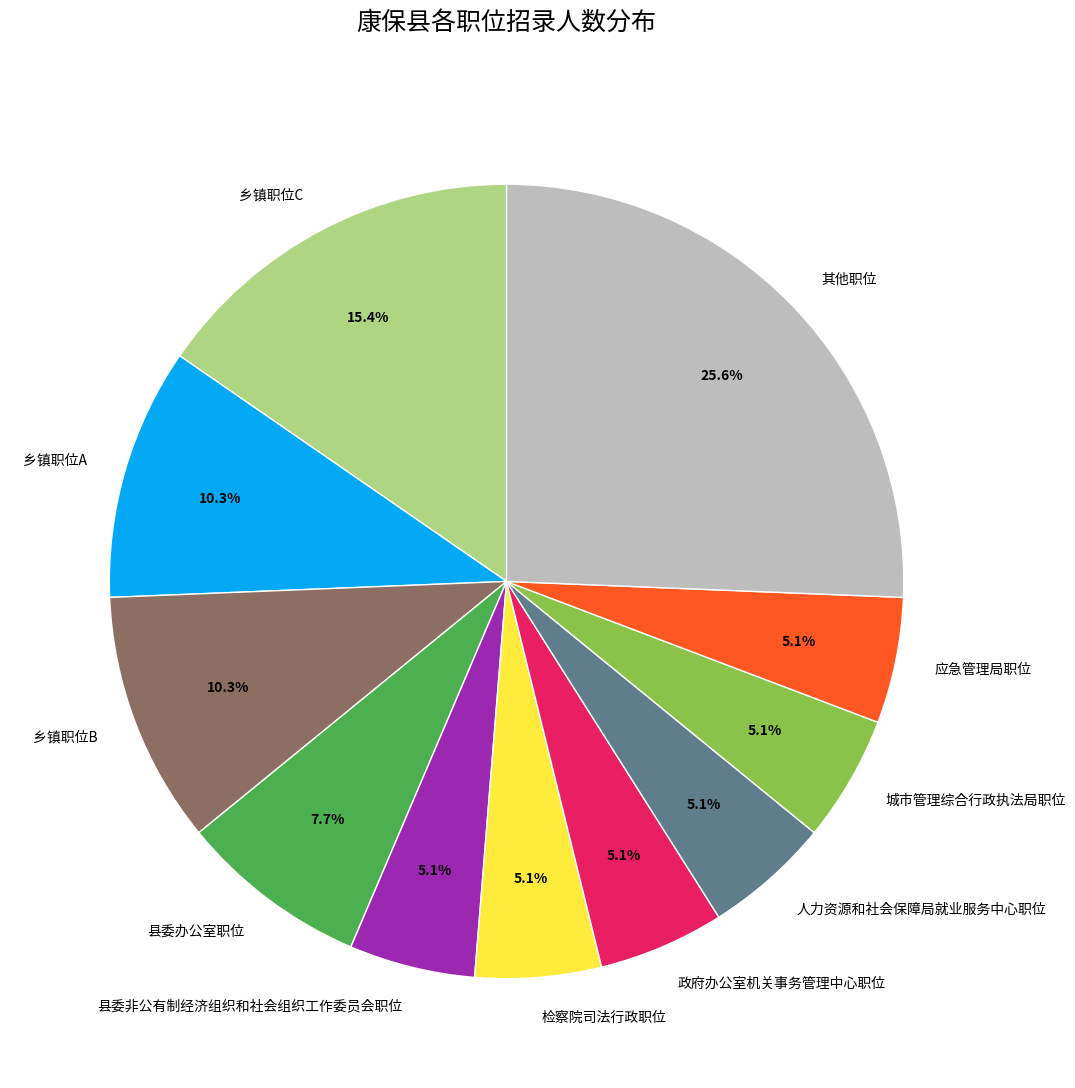

Which category has the biggest portion of the pie?

其他职位